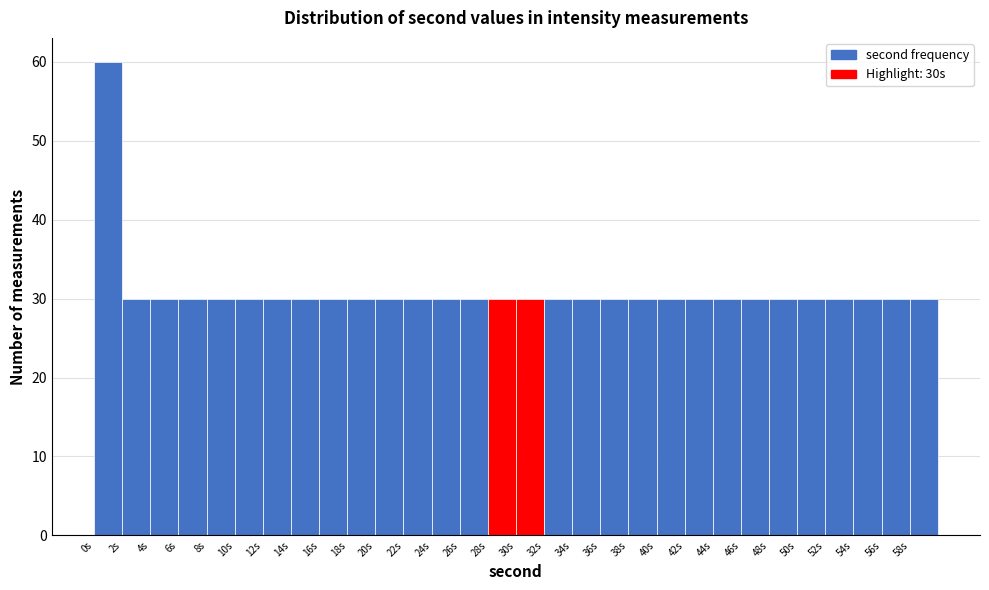

Reading left to right, transcribe this chart: for each bar, give the range it covers on the x-axis and its height. The values are not printed on the chart, so give them approximately, as read against the axis.

0 to 2: 60
2 to 4: 30
4 to 6: 30
6 to 8: 30
8 to 10: 30
10 to 12: 30
12 to 14: 30
14 to 16: 30
16 to 18: 30
18 to 20: 30
20 to 22: 30
22 to 24: 30
24 to 26: 30
26 to 28: 30
28 to 30: 30
30 to 32: 30
32 to 34: 30
34 to 36: 30
36 to 38: 30
38 to 40: 30
40 to 42: 30
42 to 44: 30
44 to 46: 30
46 to 48: 30
48 to 50: 30
50 to 52: 30
52 to 54: 30
54 to 56: 30
56 to 58: 30
58 to 60: 30